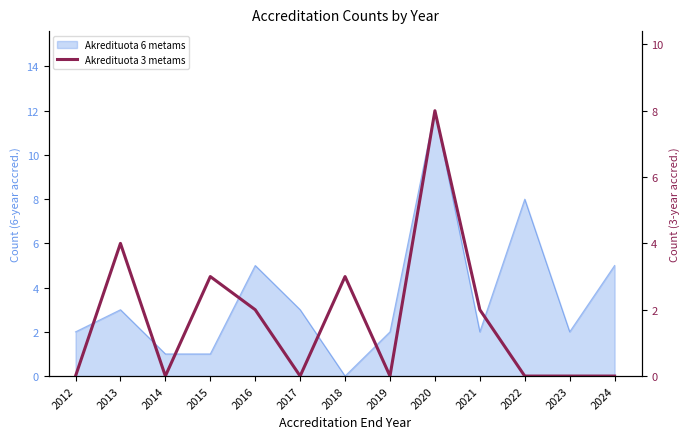

Which category has the lowest value across all series?

2012